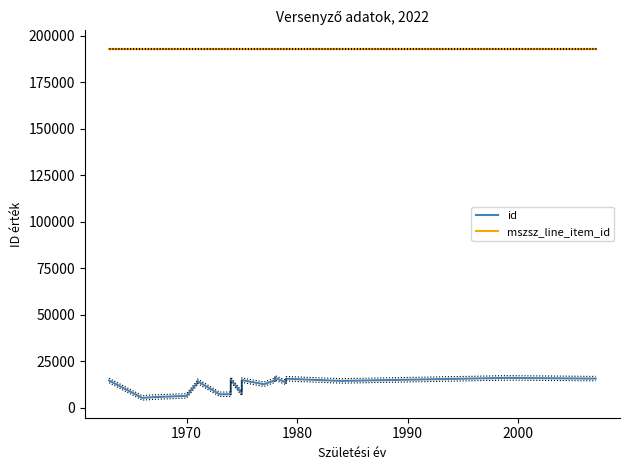

True or false: id and mszsz_line_item_id cross at least once.

False